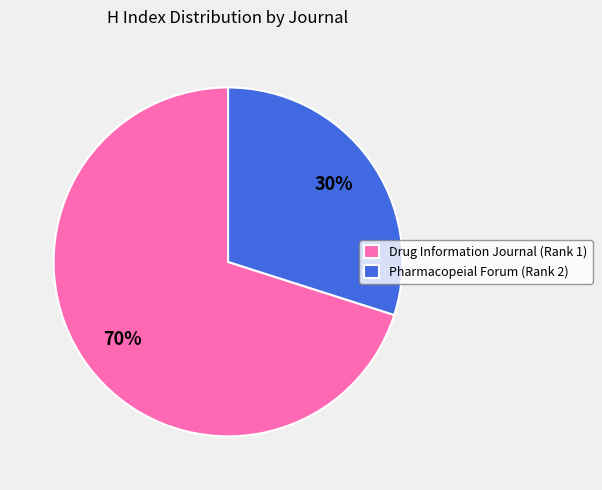

Rank the categories by value from highest to lowest.

Drug Information Journal (Rank 1), Pharmacopeial Forum (Rank 2)